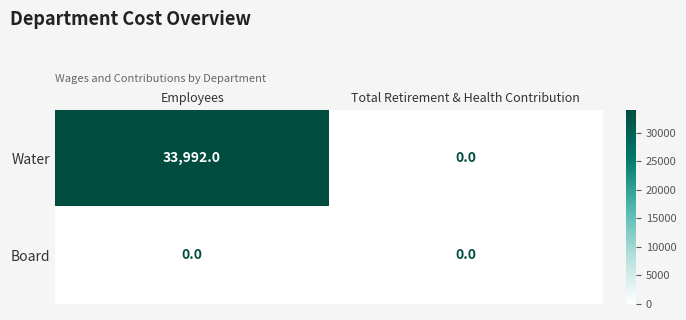

What is the approximate value of Water at Employees?

33992